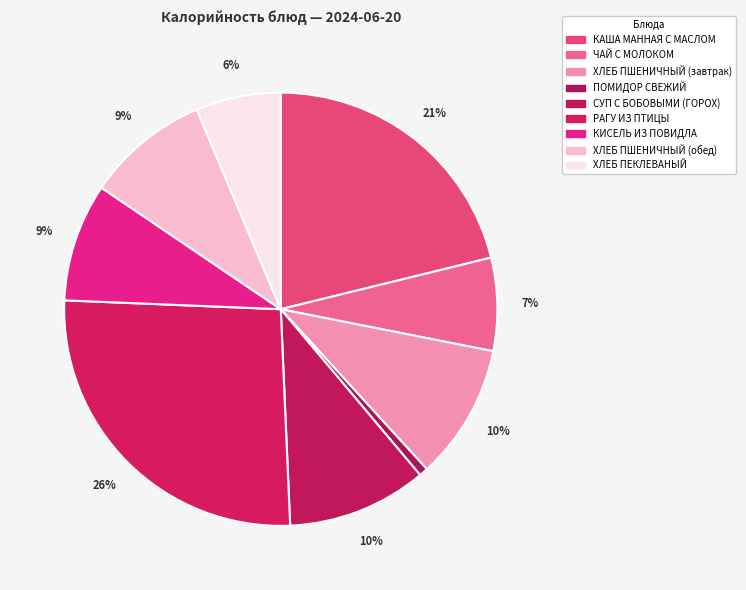

How many slices are in this pie chart?

9